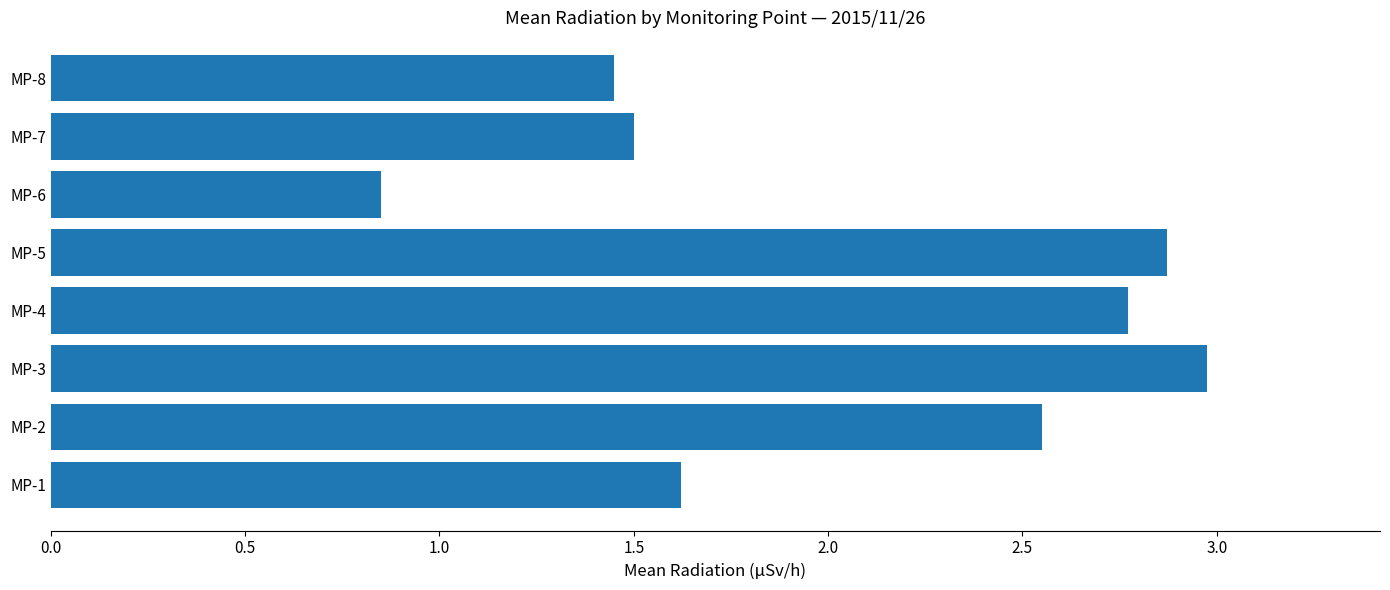

The chart shows a value of 0.5 at MP-8. True or false?

False